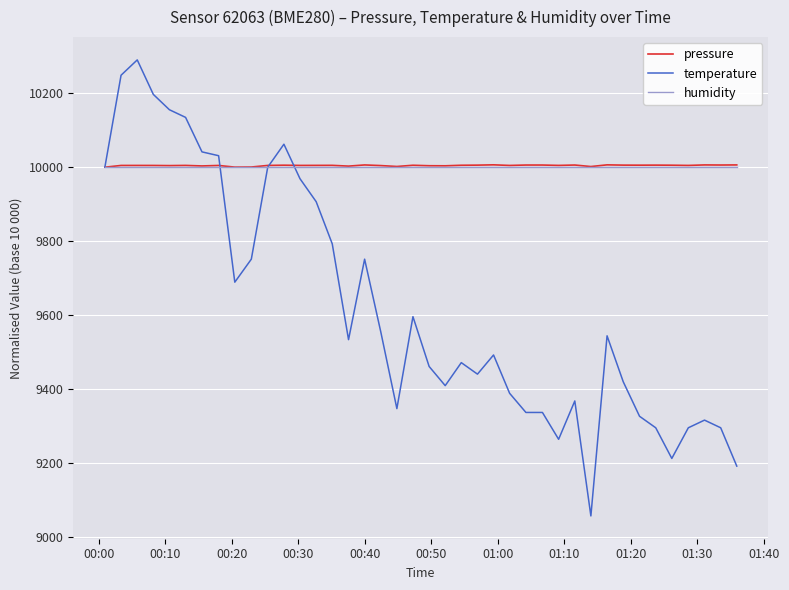

What is the maximum value shown in the chart?

10289.9